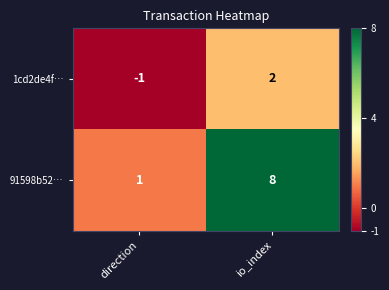

Where is 91598b52… nearest to the value 4?

direction